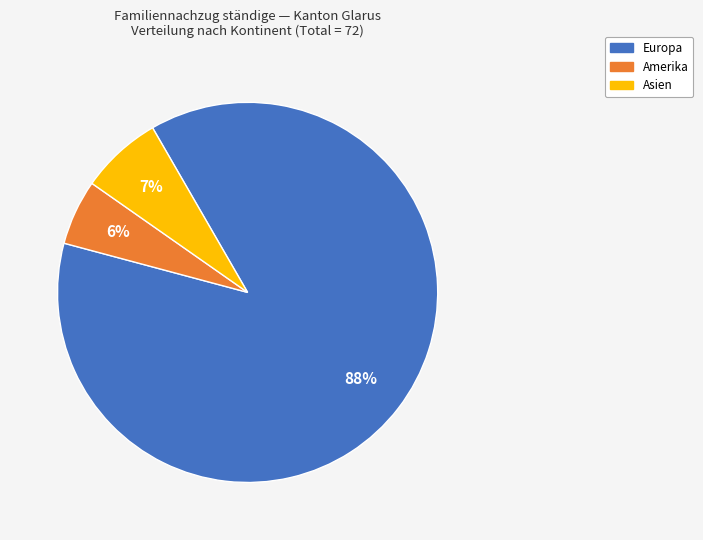

Do Asien and Amerika together represent more than half of the pie?

No